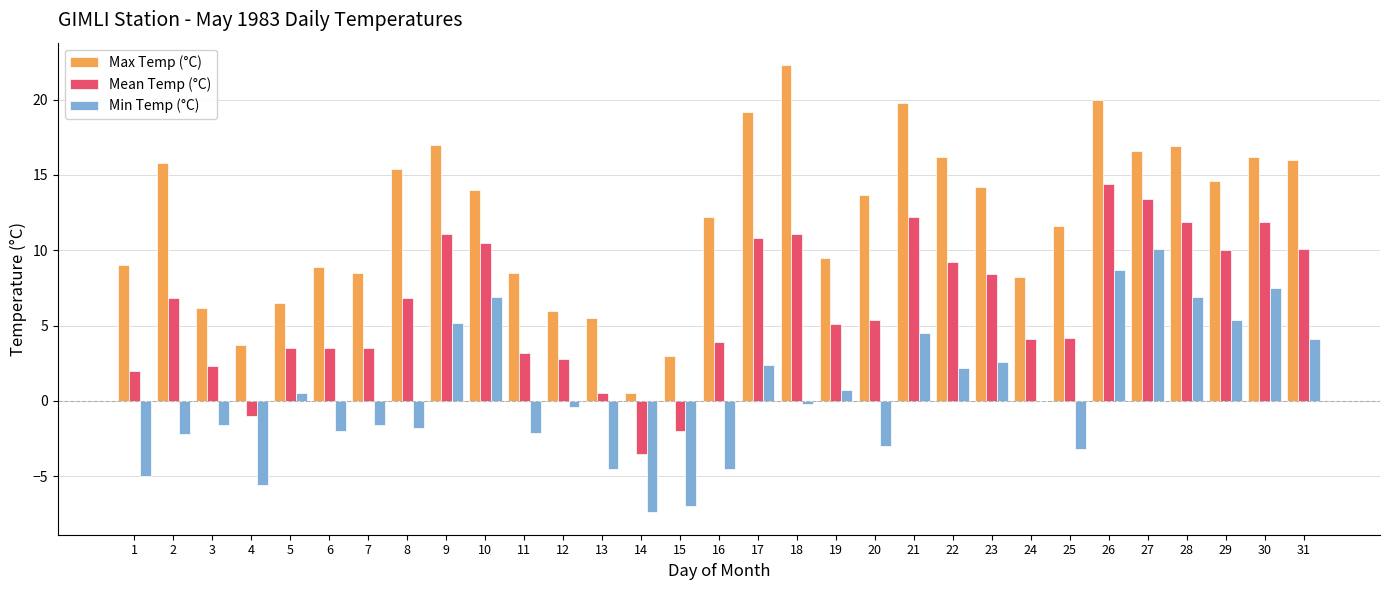

What is the sum of all Max Temp (°C) values?

375.7